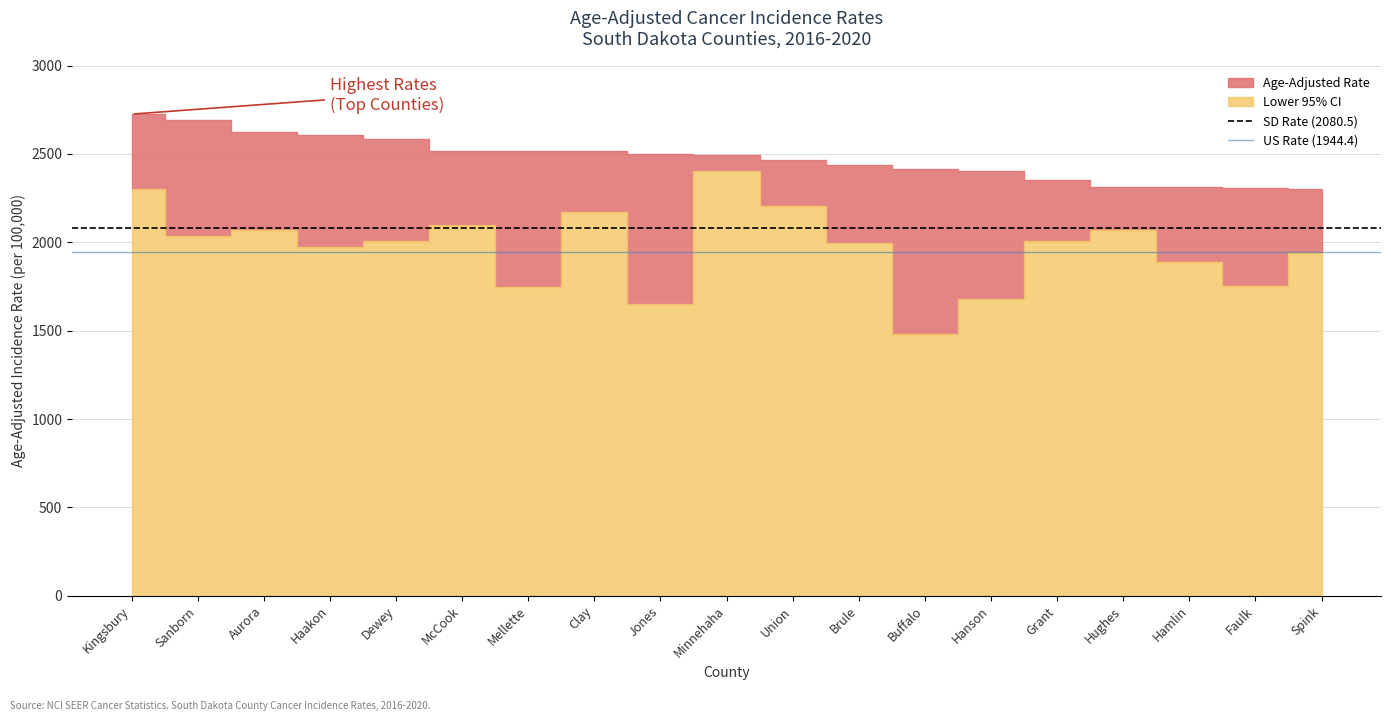

The SD Rate (2080.5) series shows 2080.5 at Sanborn. True or false?

True